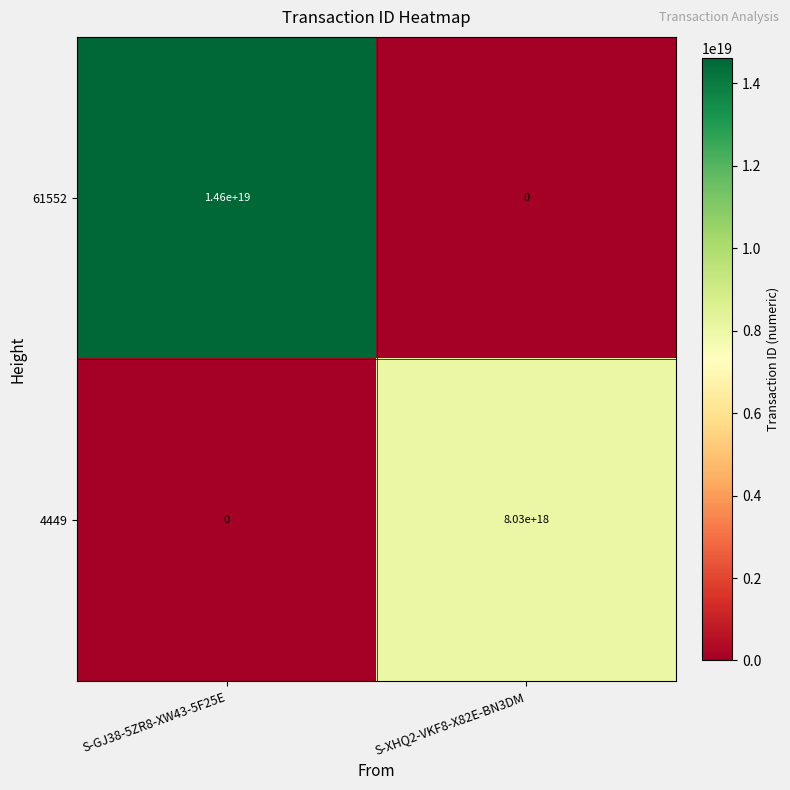

Rank the series by their maximum value, from highest to lowest.

61552, 4449